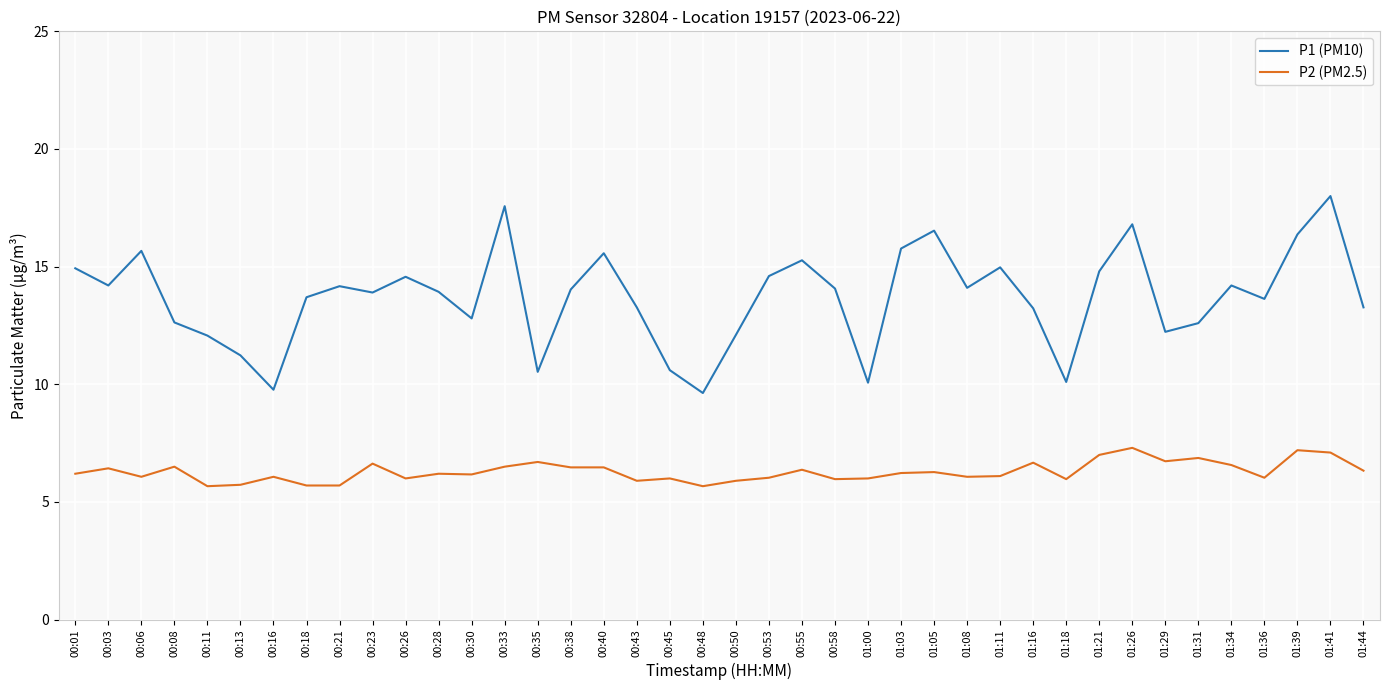

What is the maximum value for P2 (PM2.5)?

7.3